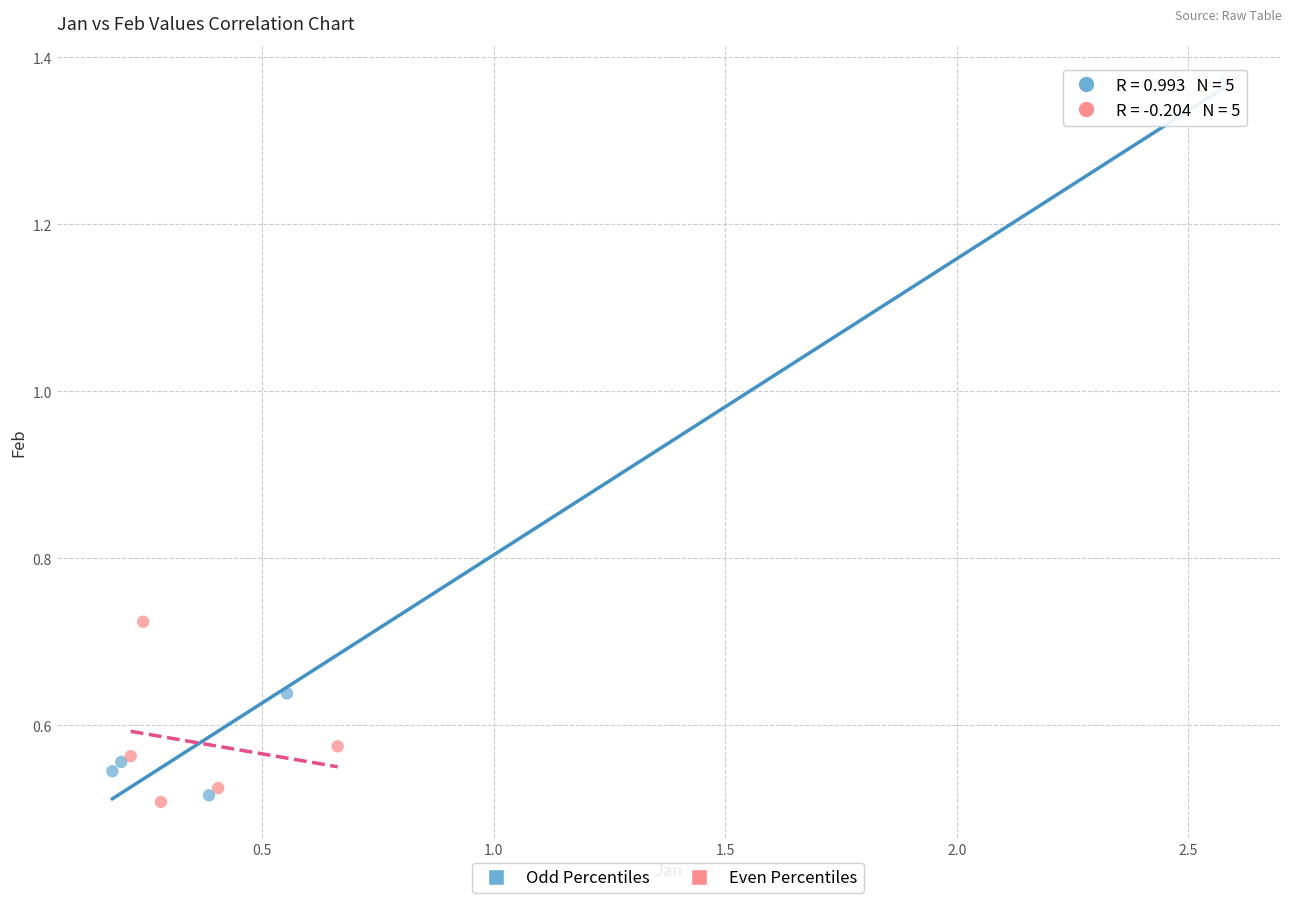

Which series has the widest spread of Y values?

Odd Percentiles